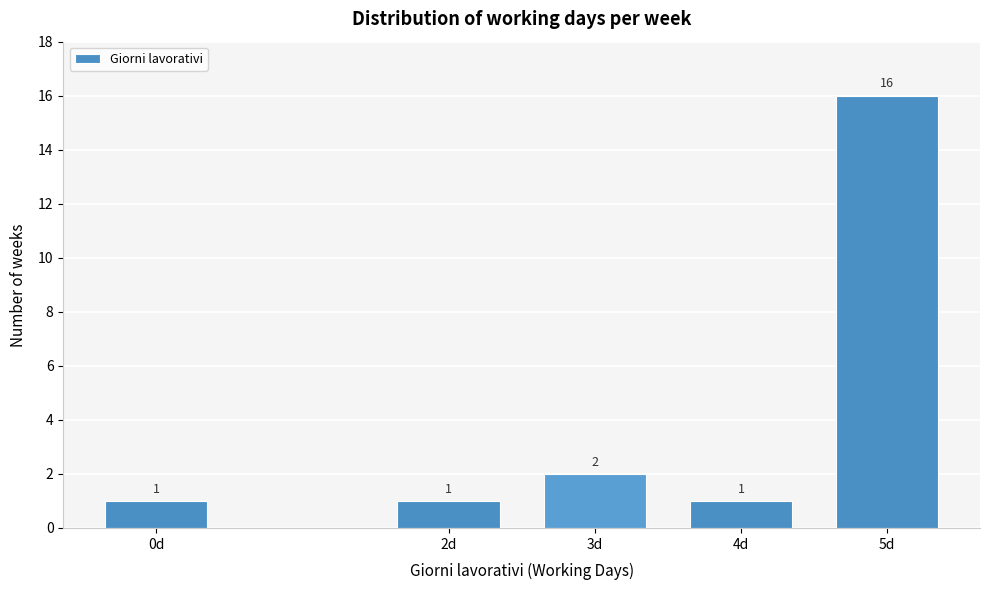

Reading left to right, extract all data points from this chart.

1	1	2	1	16